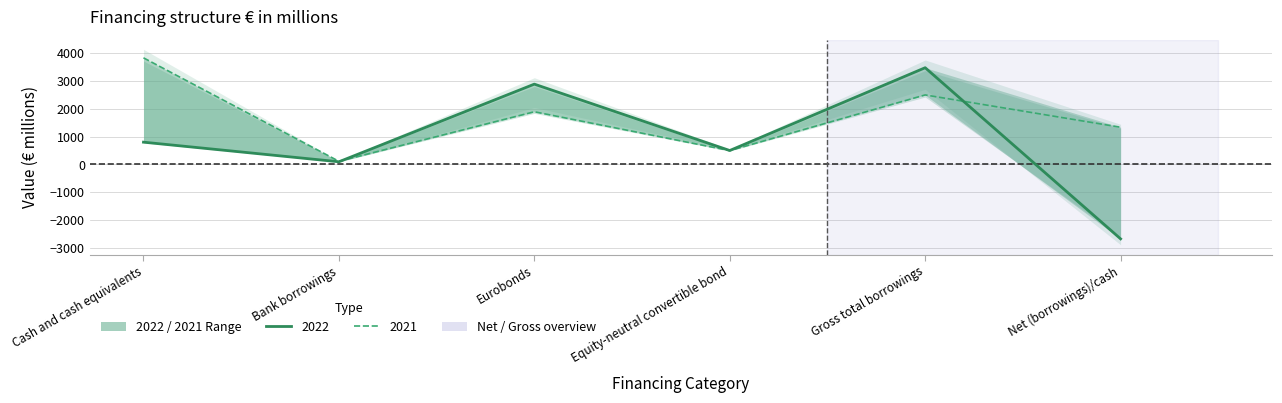

The 2022 series shows 498 at Equity-neutral convertible bond. True or false?

True